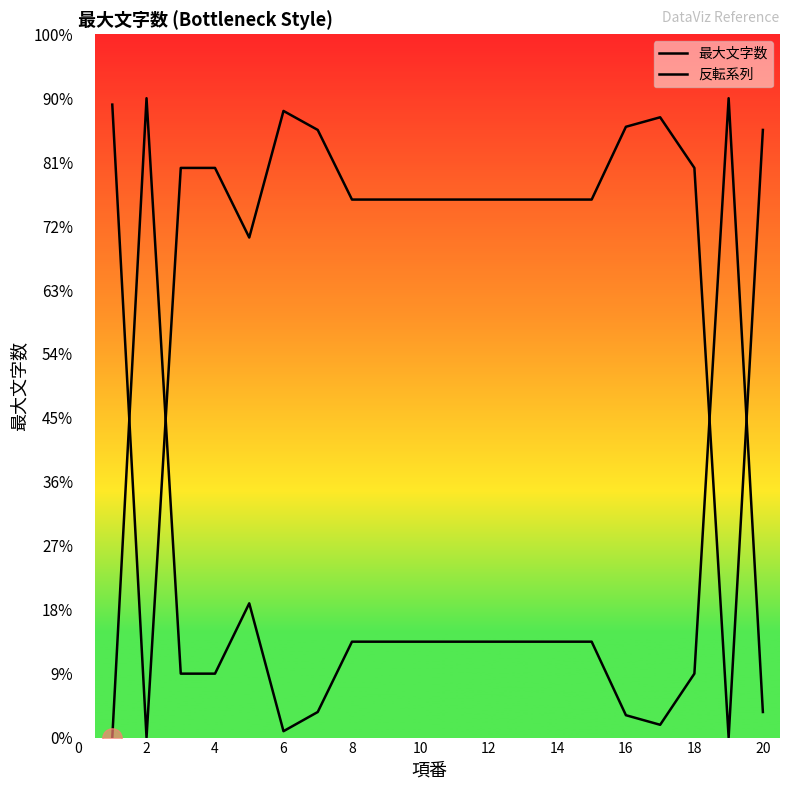

Which series ends up on top after the final intersection of 反転系列 and 最大文字数?

反転系列